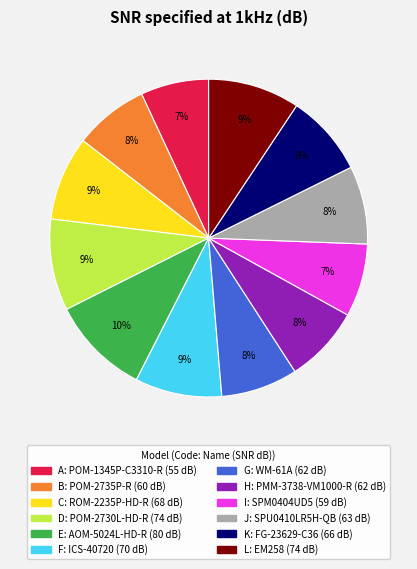

Is there a majority slice in this chart?

No